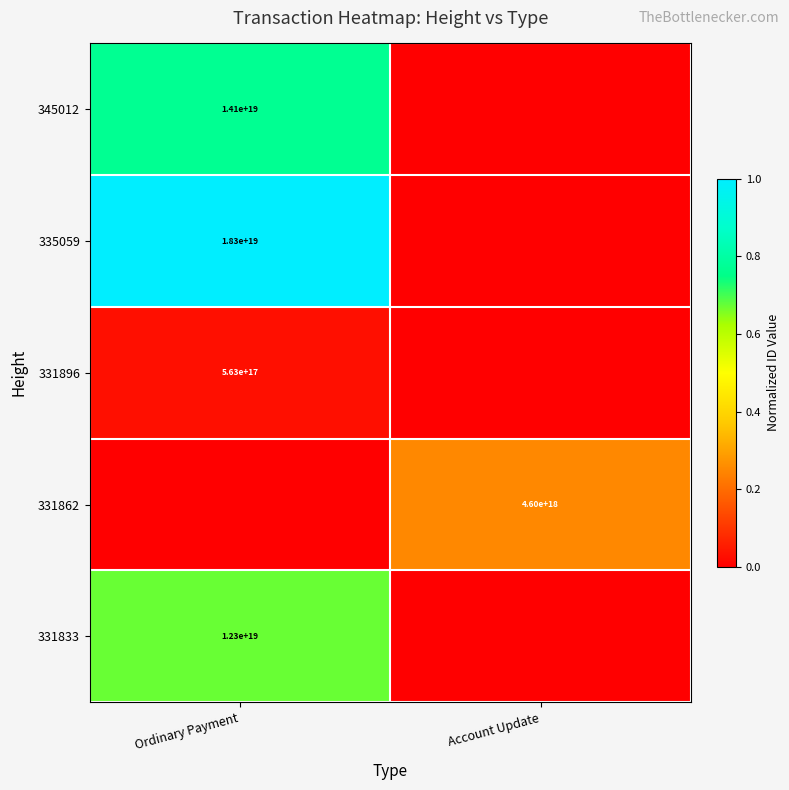

The 331862 series shows 4600000000000000000 at Account Update. True or false?

True